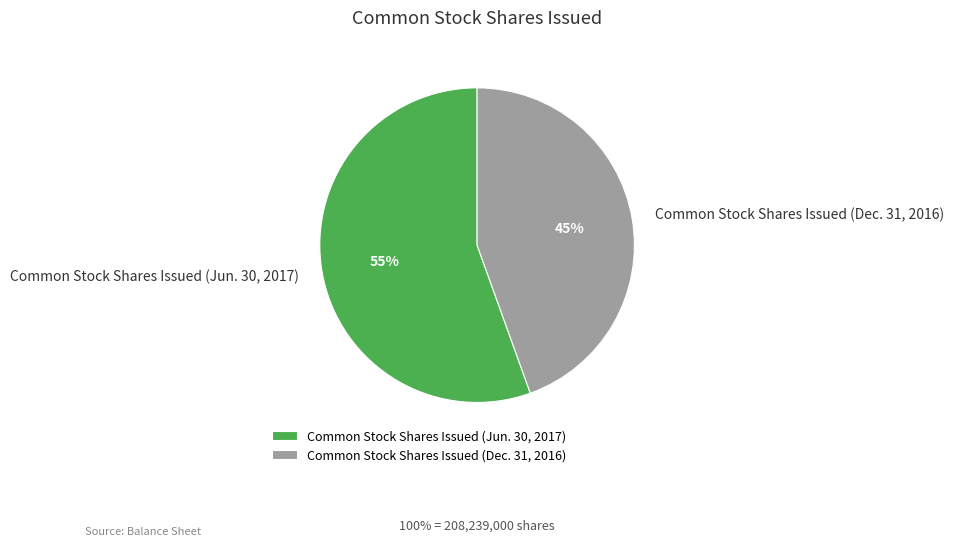

Which slice represents more than half of the pie?

Common Stock Shares Issued (Jun. 30, 2017)